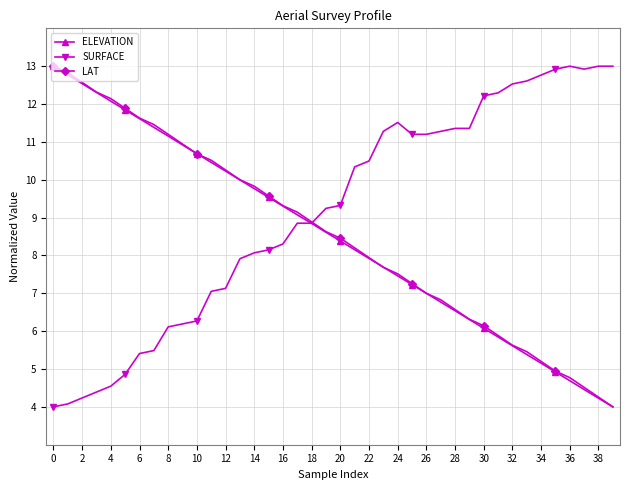

True or false: ELEVATION has more than 1 points higher than both neighbors.

False